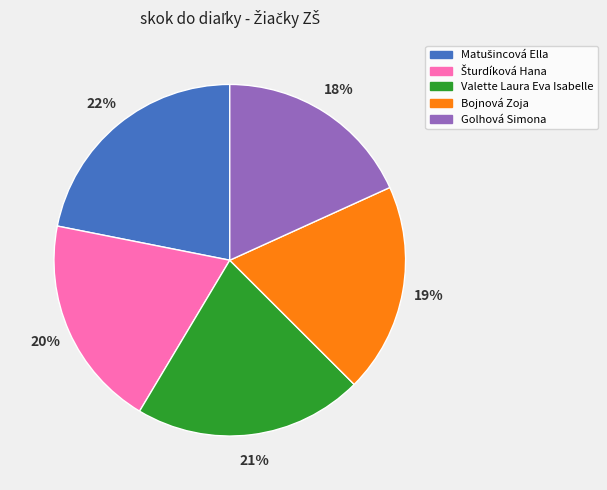

What percentage is the Golhová Simona slice, to the nearest percent?

18%